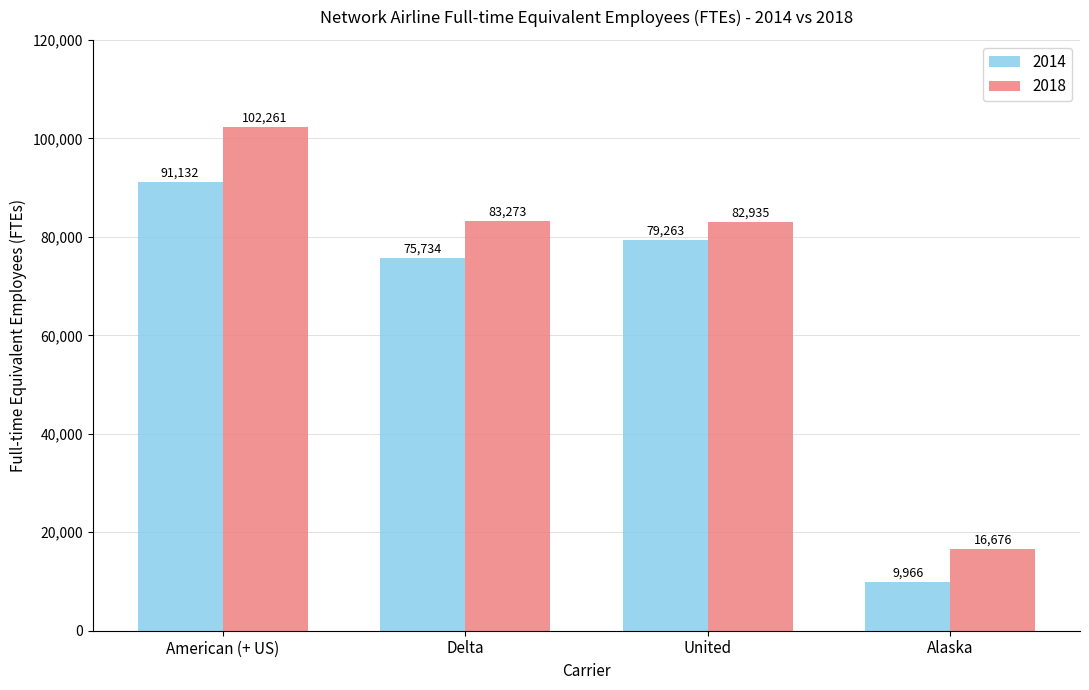

What is the difference between the second highest and minimum values in the 2014 series?

69297